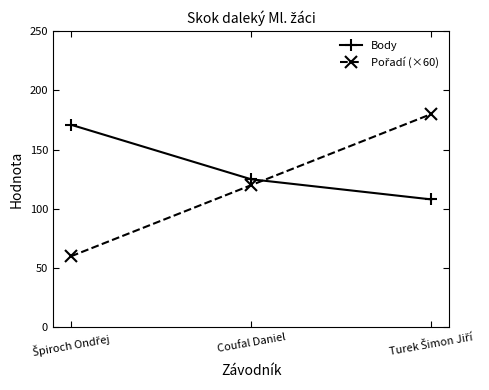

What is the label of the 2nd point from the right?

Coufal Daniel